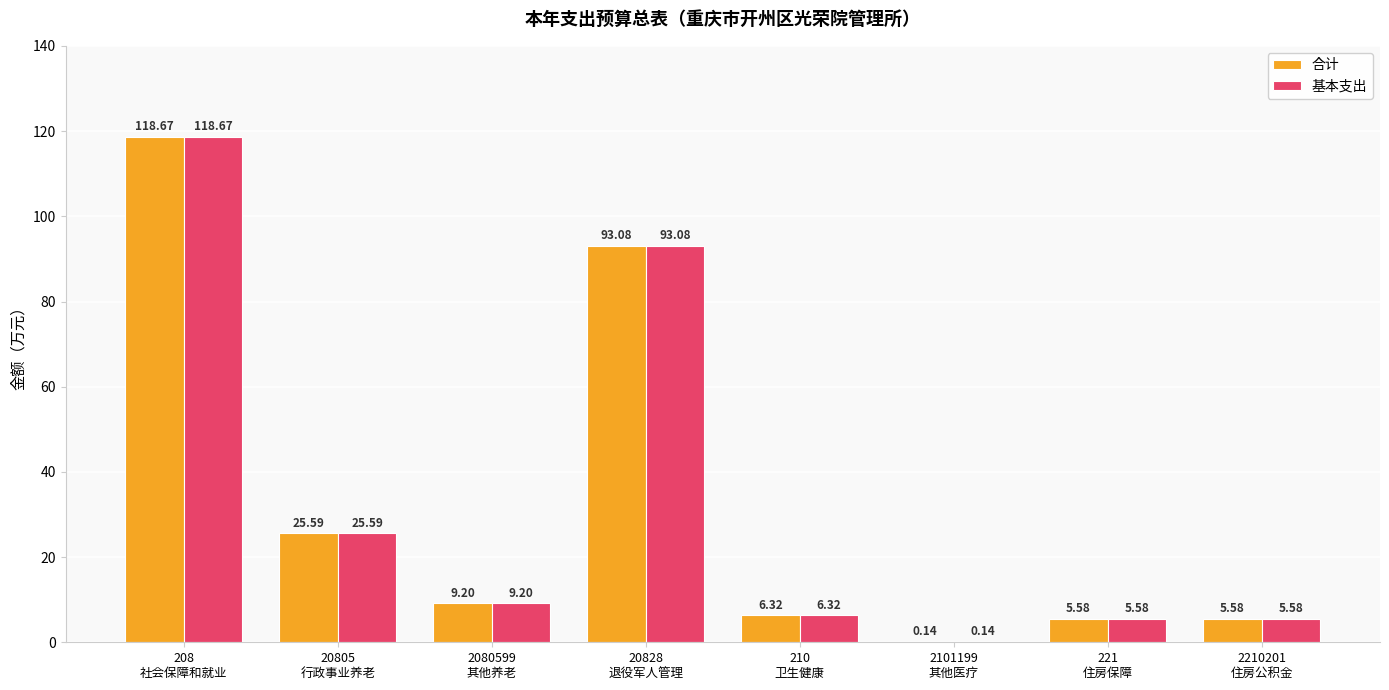

Count the number of data series in this chart.

2